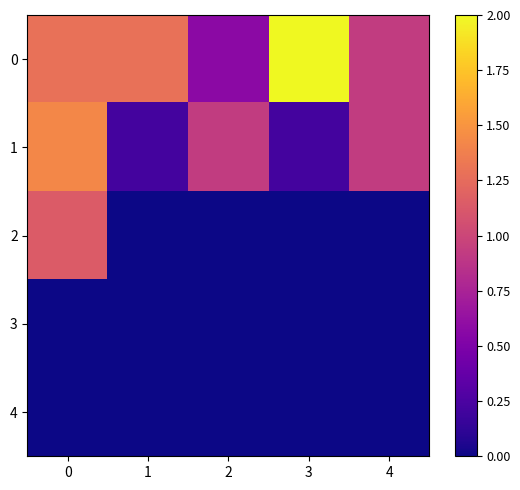

Which has a higher value, 1 or 2?

1